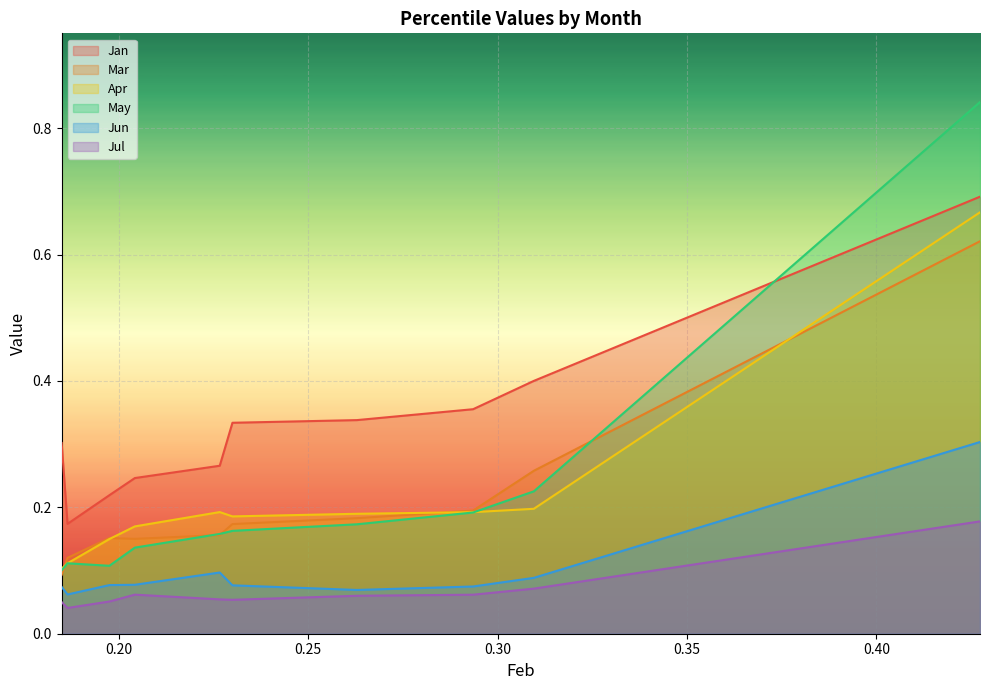

True or false: Jul and Mar intersect in this chart.

False